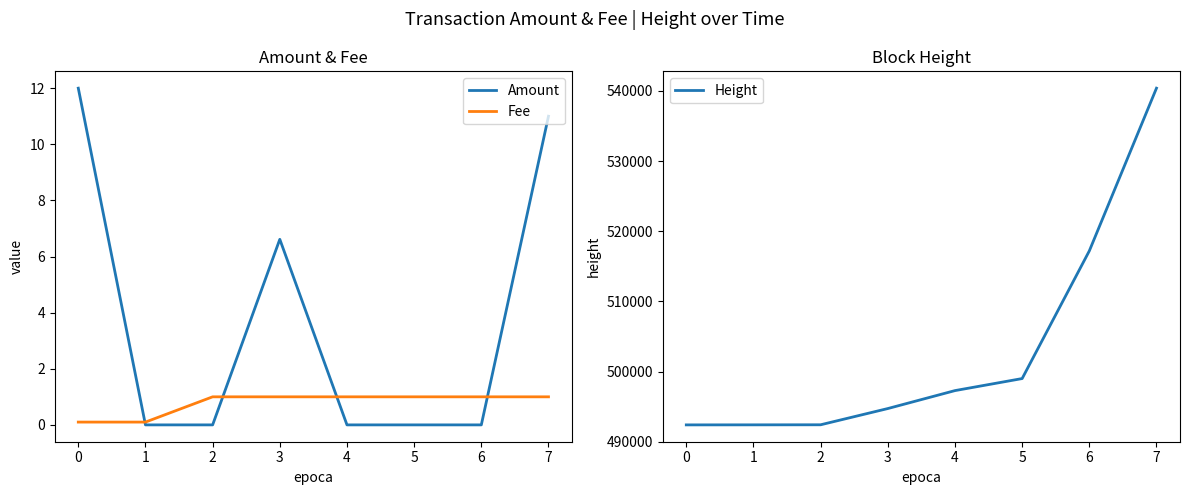

True or false: Fee has more than 0 points higher than both neighbors.

False